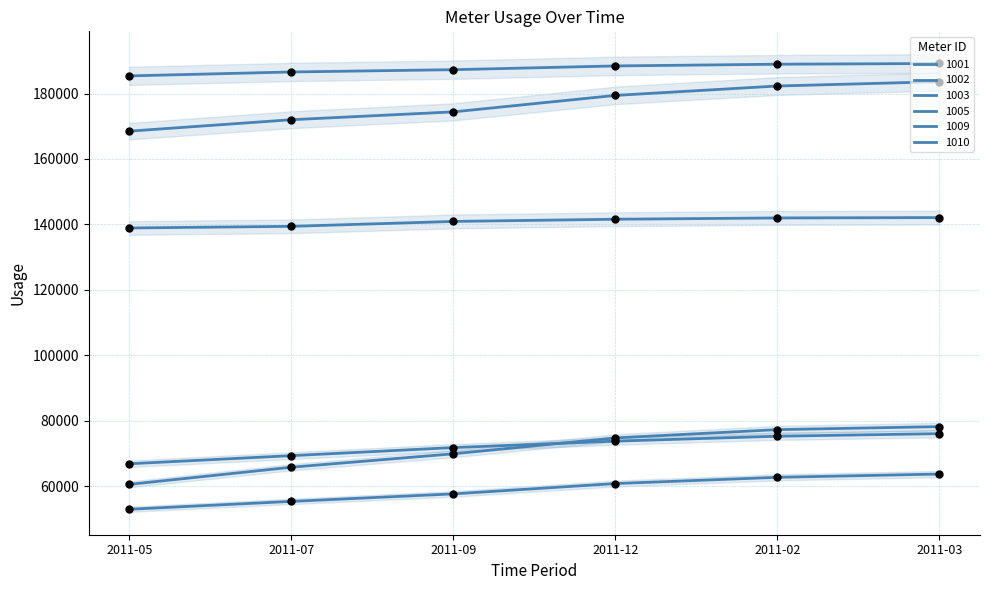

What are all the series names shown in the legend?

1001, 1002, 1003, 1005, 1009, 1010